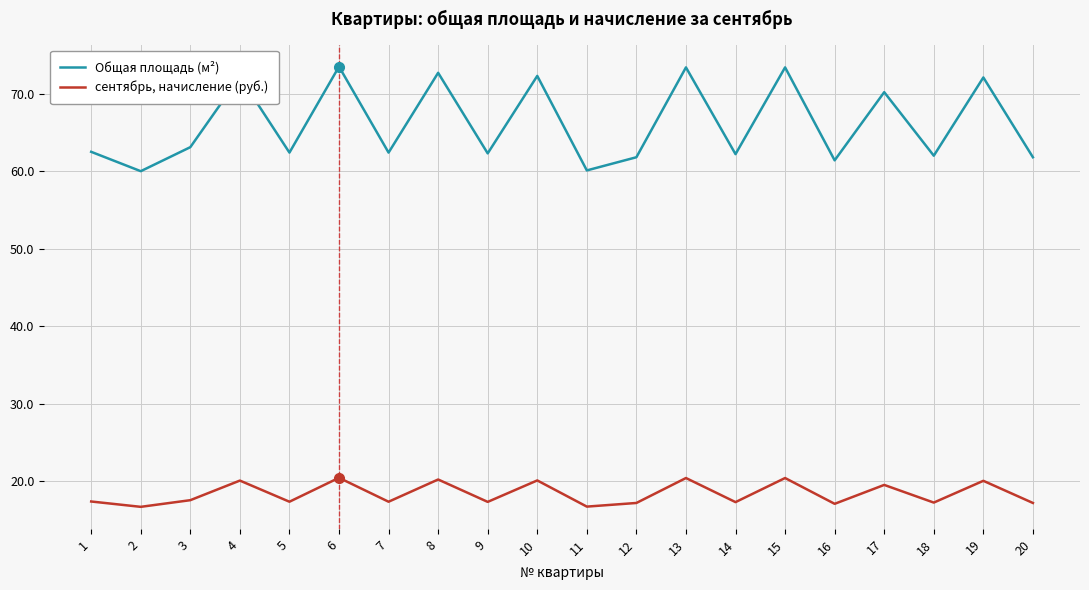

What is the spread (max minus min) of values at 17?

50.7